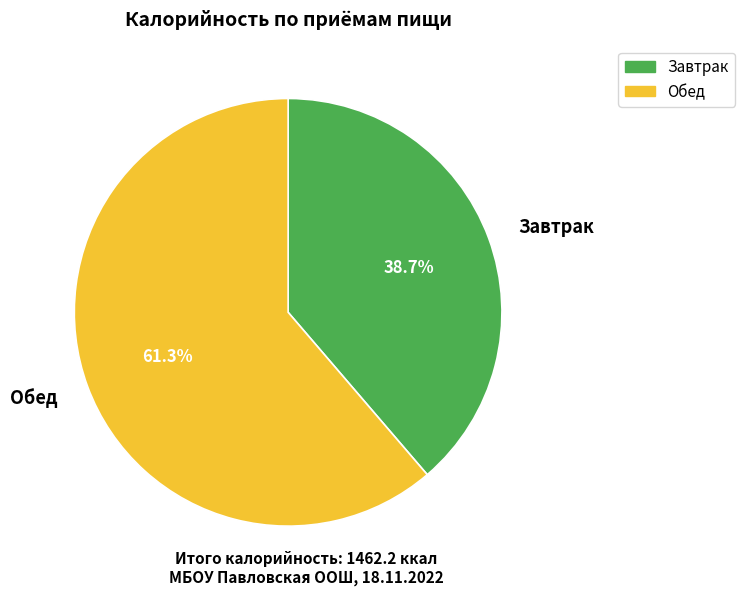

What is the largest slice in the pie chart?

Обед